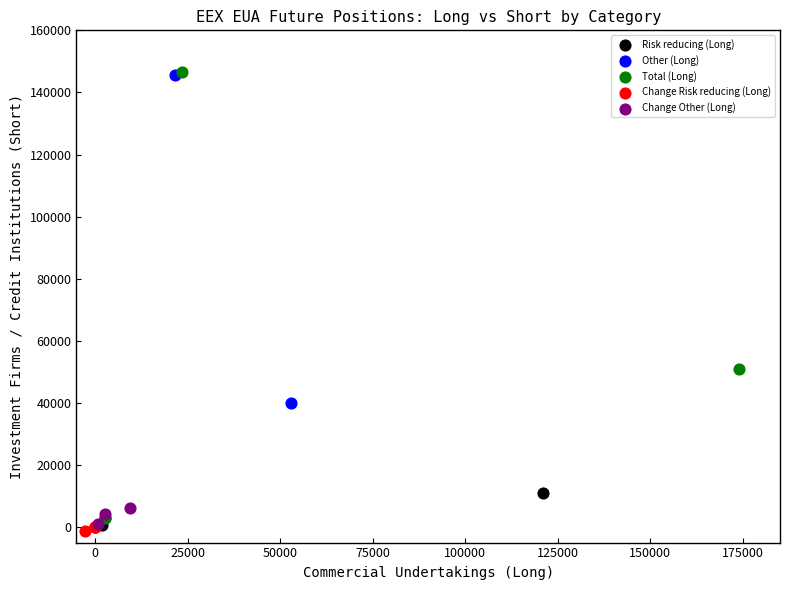

What are all the series names shown in the legend?

Risk reducing (Long), Other (Long), Total (Long), Change Risk reducing (Long), Change Other (Long)